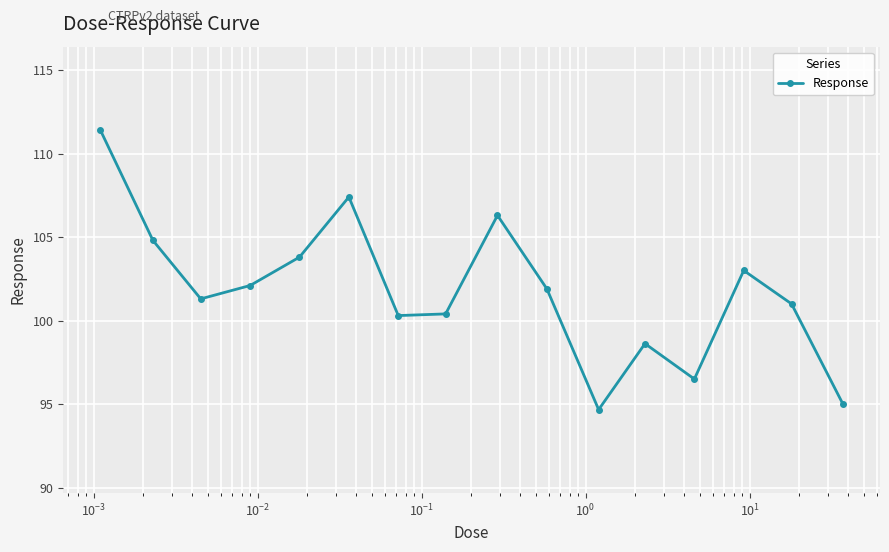

True or false: there are more than 0 points higher than both neighbors.

True